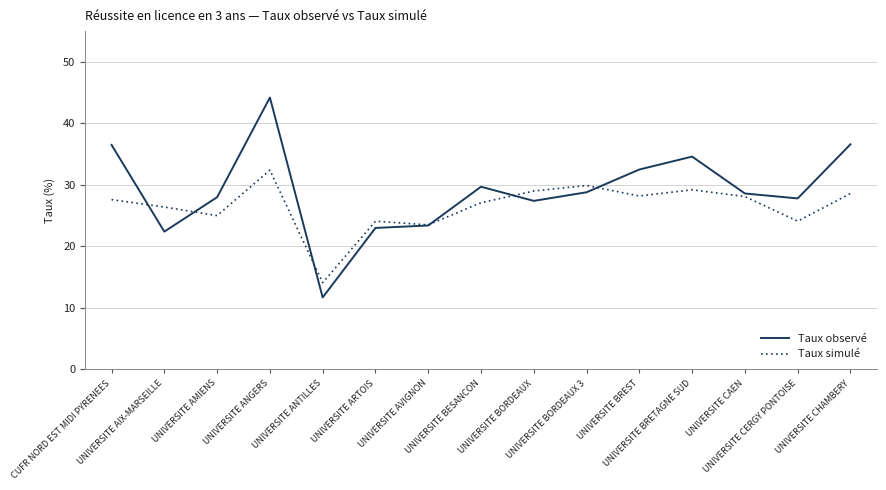

What is the sum of the Taux simulé values at UNIVERSITE AIX-MARSEILLE and UNIVERSITE ANTILLES?

40.5